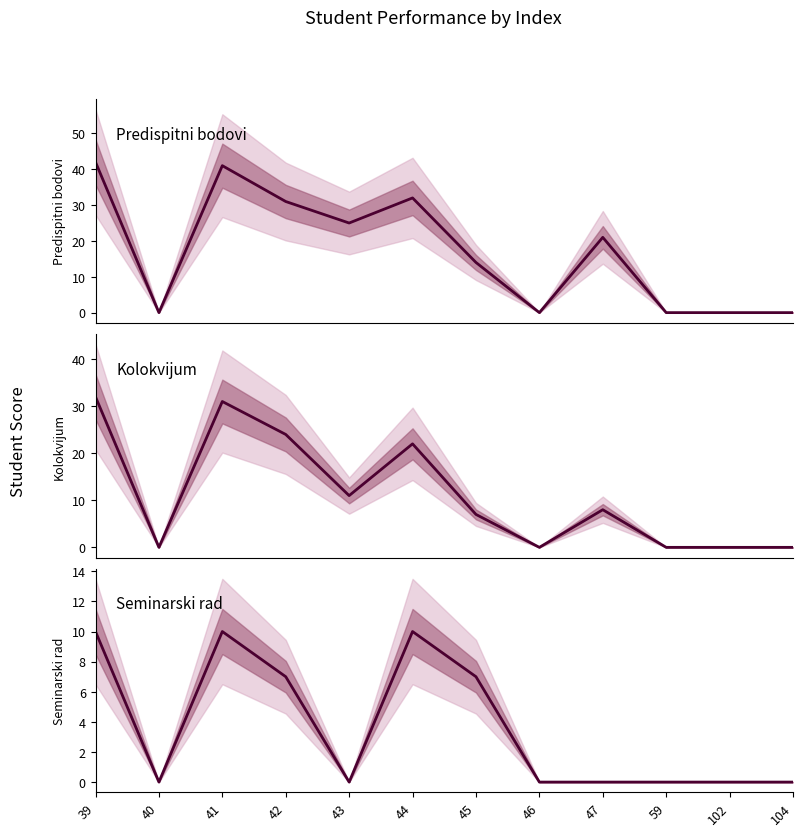

At which category does the chart reach its minimum across all series?

40